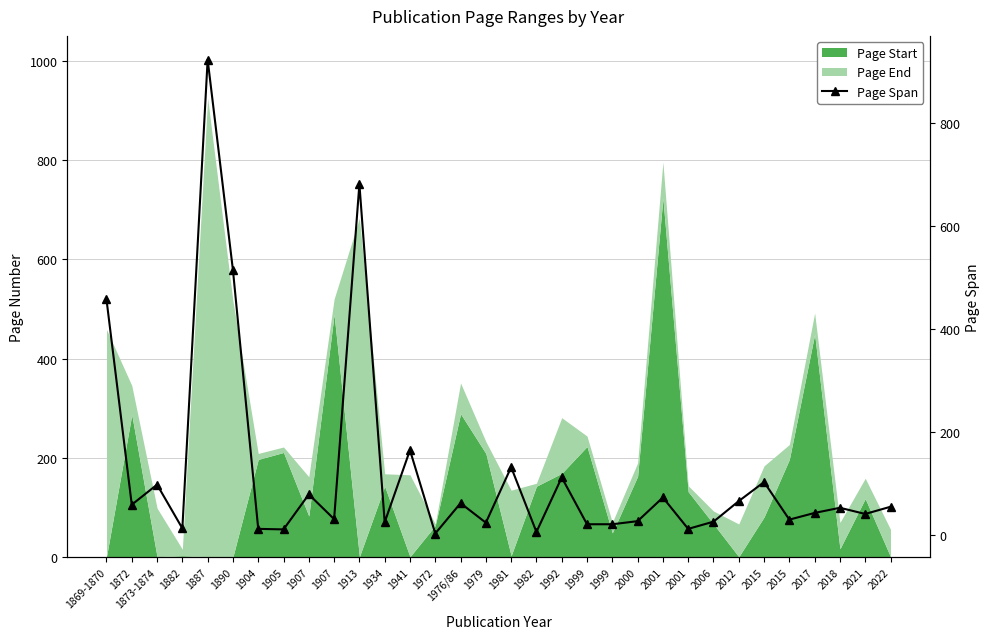

Reading right to left, what are all the values shown in this chart?

2022=55	2021=41	2018=53	2017=43	2015=30	2015=103	2012=66	2006=26	2001=12	2001=73	2000=27	1999=21	1999=21	1992=112	1982=6	1981=132	1979=24	1976/86=62	1972=3	1941=165	1934=25	1913=682	1907=31	1907=79	1905=11	1904=12	1890=515	1887=924	1882=13	1873-1874=98	1872=59	1869-1870=458